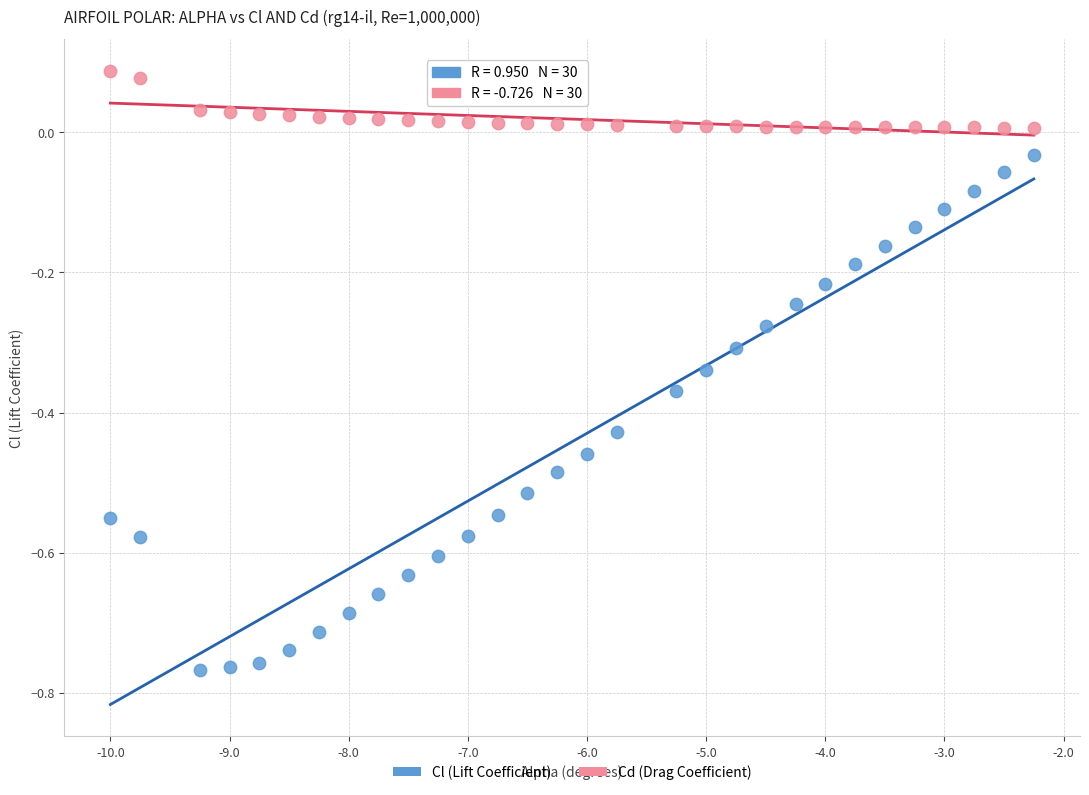

Which series has the largest Y range (max minus min)?

Cl (Lift Coefficient)